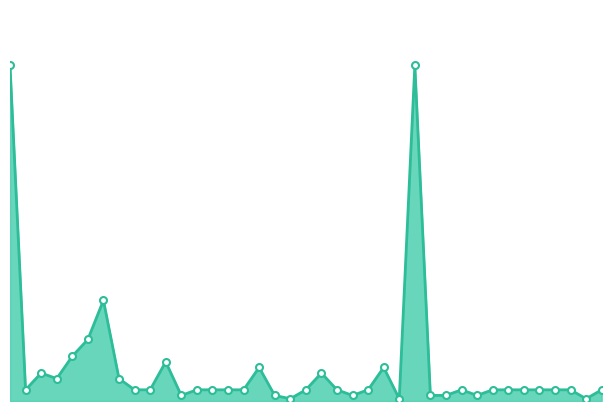

How many lines are shown in the chart?

1